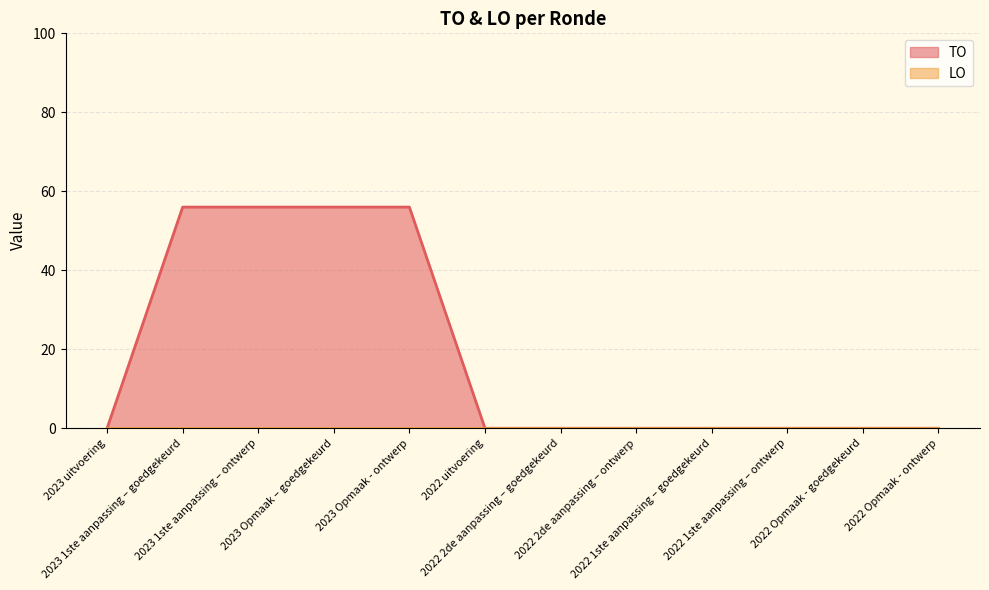

Is it true that the value at 2023 1ste aanpassing – goedgekeurd is 99?

False